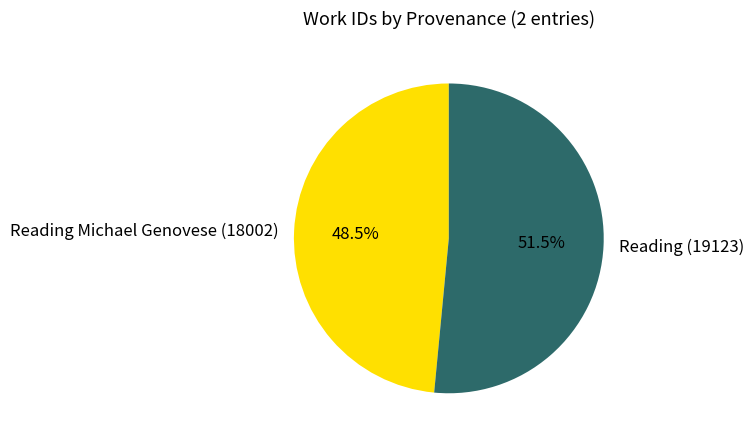

To the nearest percent, what is the difference between the Reading Michael Genovese (18002) and Reading (19123) slice percentages?

3%